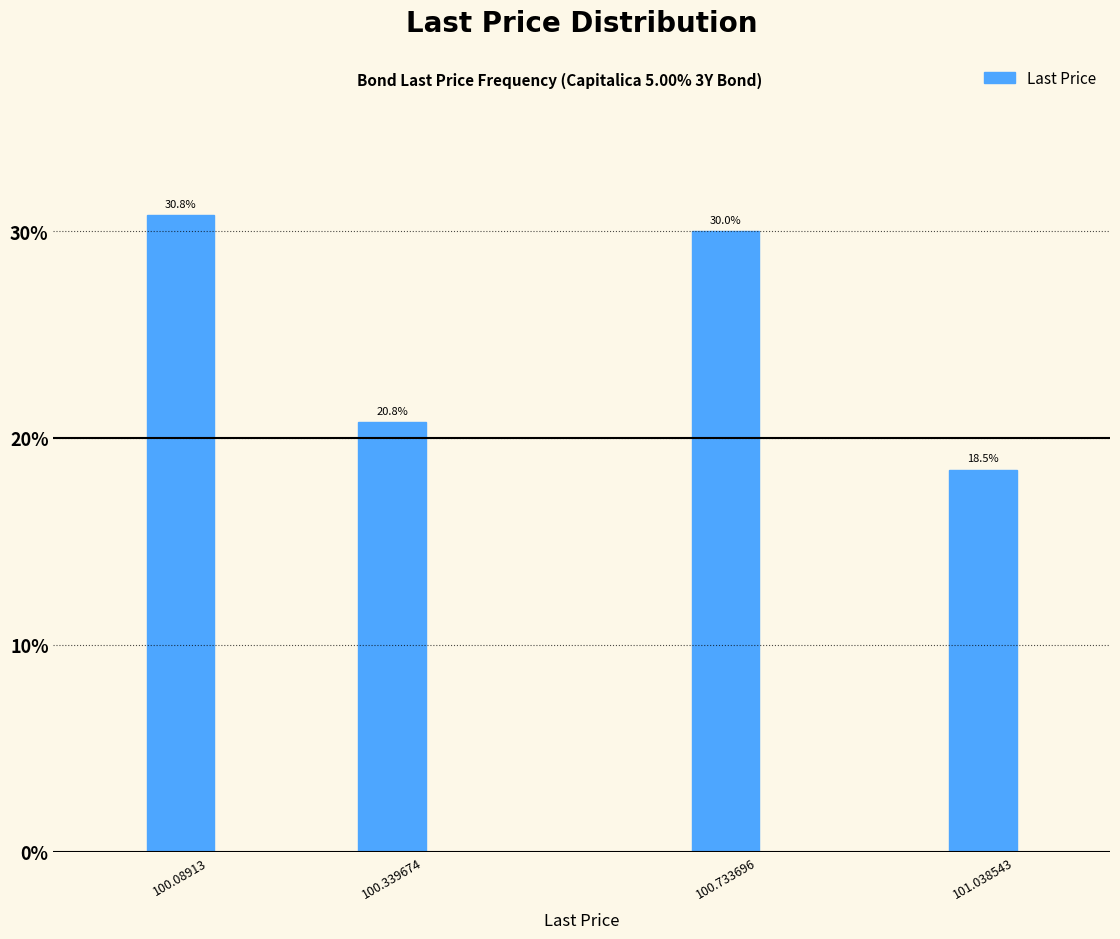

Reading left to right, transcribe all the data shown in this chart.

30.8	20.8	30.0	18.5